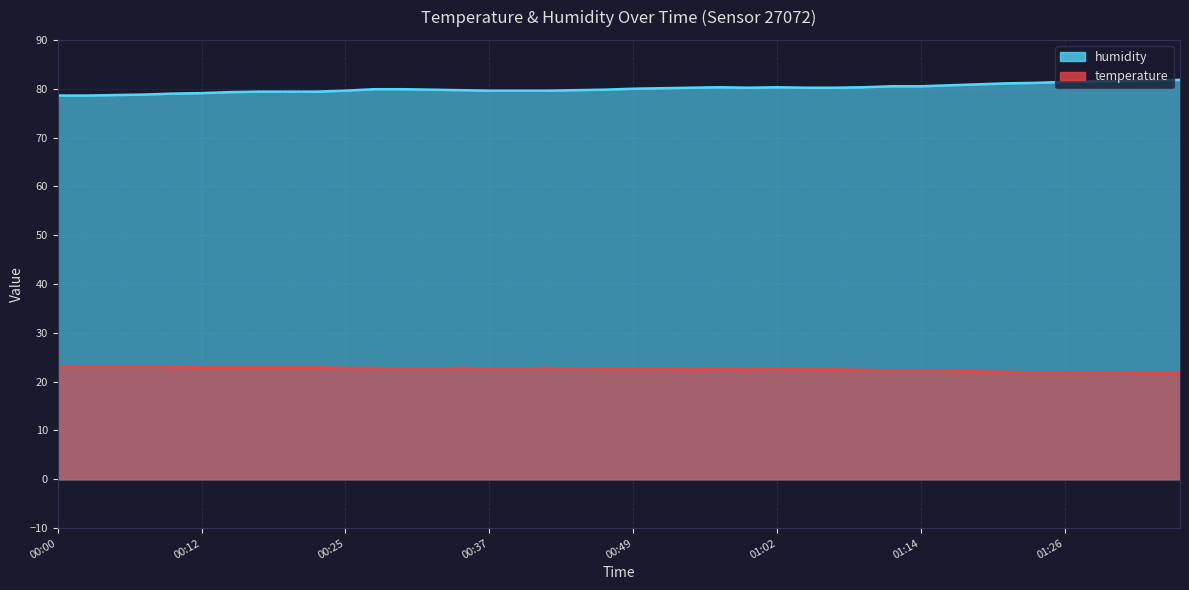

True or false: humidity and temperature intersect in this chart.

False